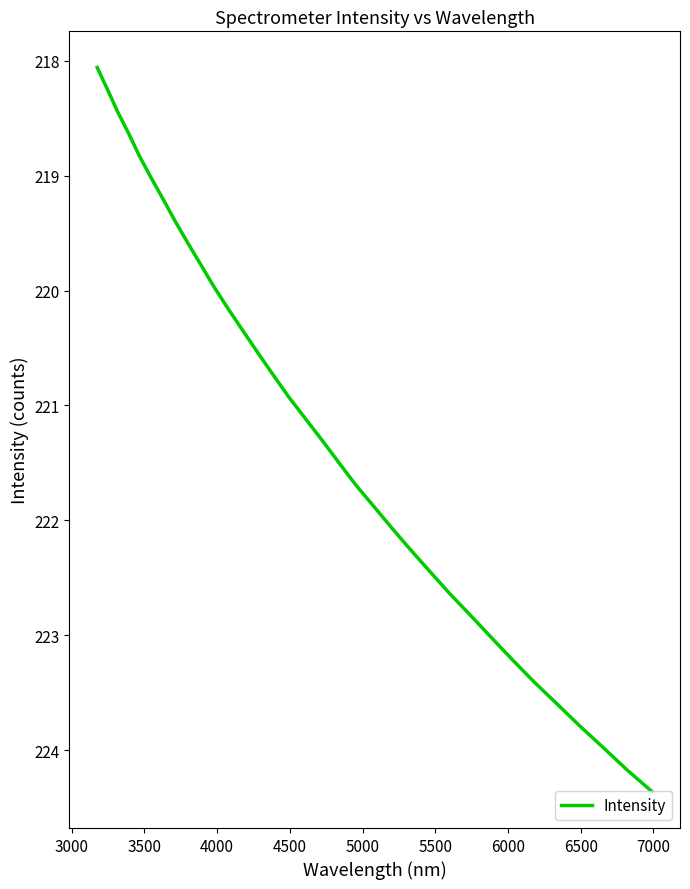

What is the minimum value shown in the chart?

218.1